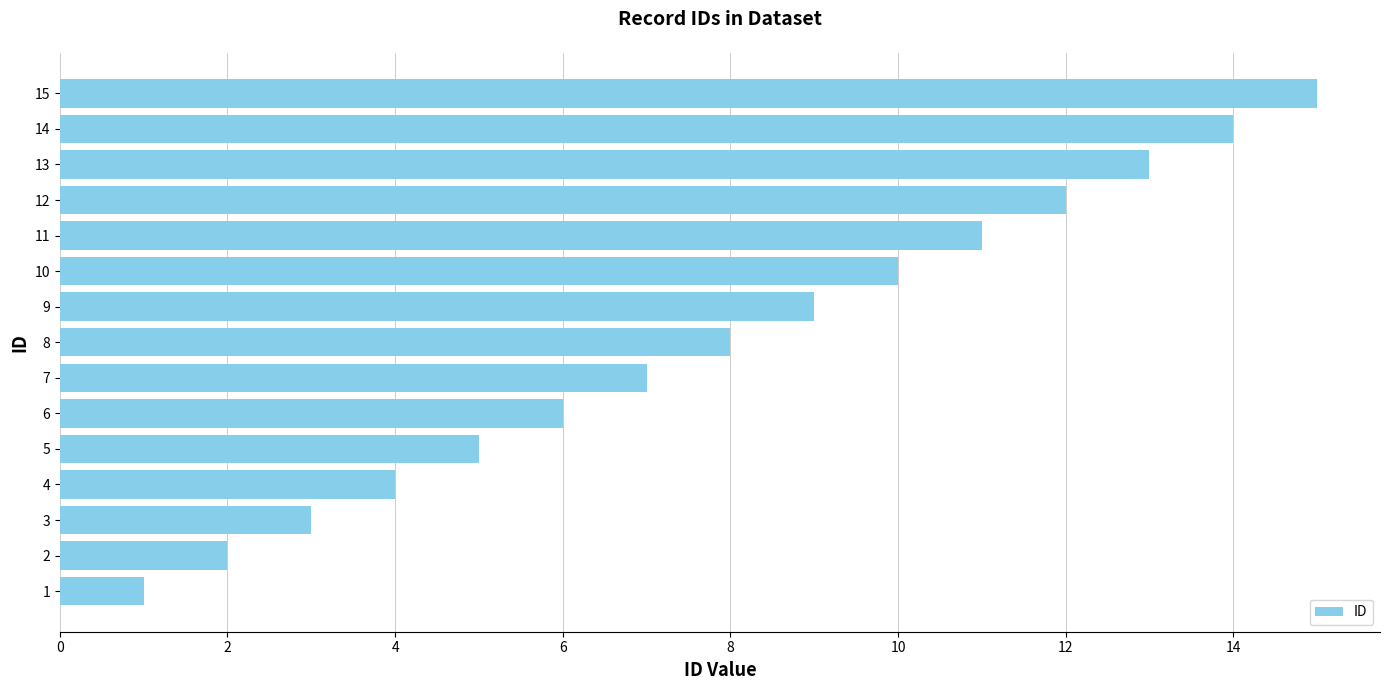

Rank the categories by value from highest to lowest.

15, 14, 13, 12, 11, 10, 9, 8, 7, 6, 5, 4, 3, 2, 1